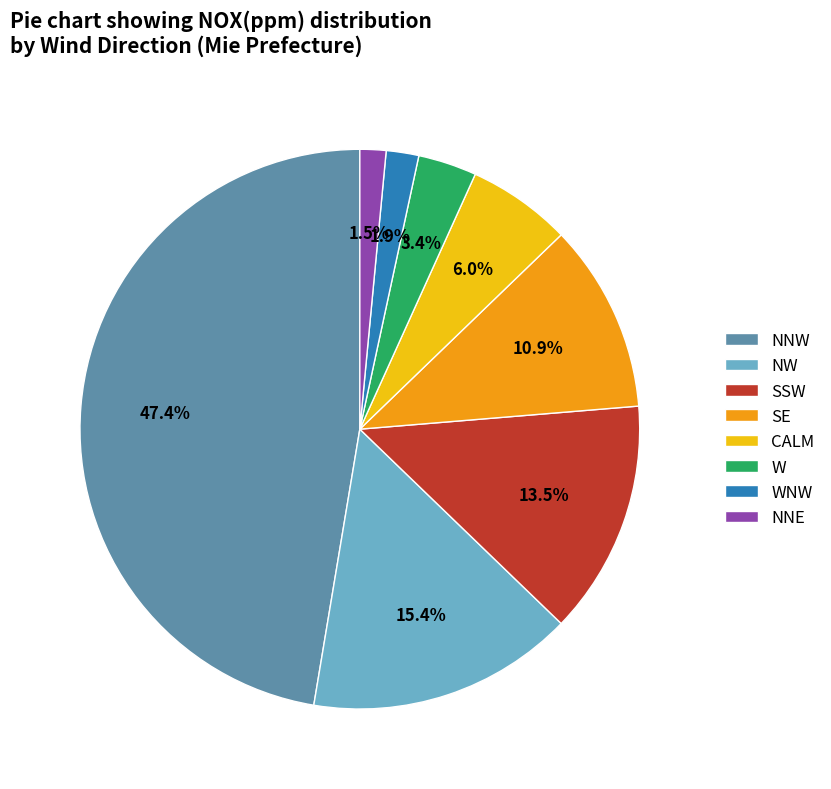

Is there any slice that represents more than half of the pie?

No